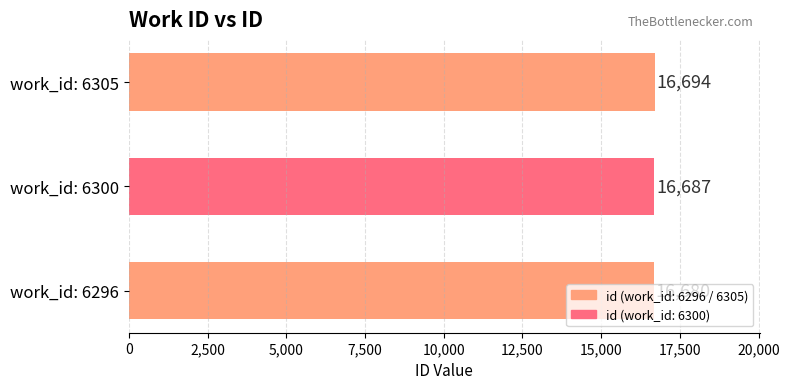

What is the difference between the values at work_id: 6305 and work_id: 6296?

14